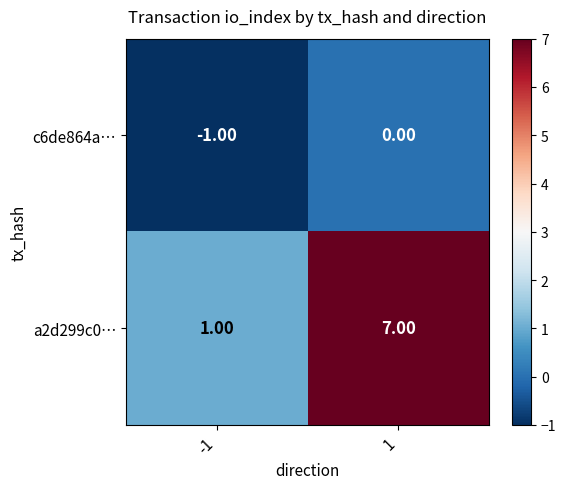

What is the spread (max minus min) of values at -1?

2